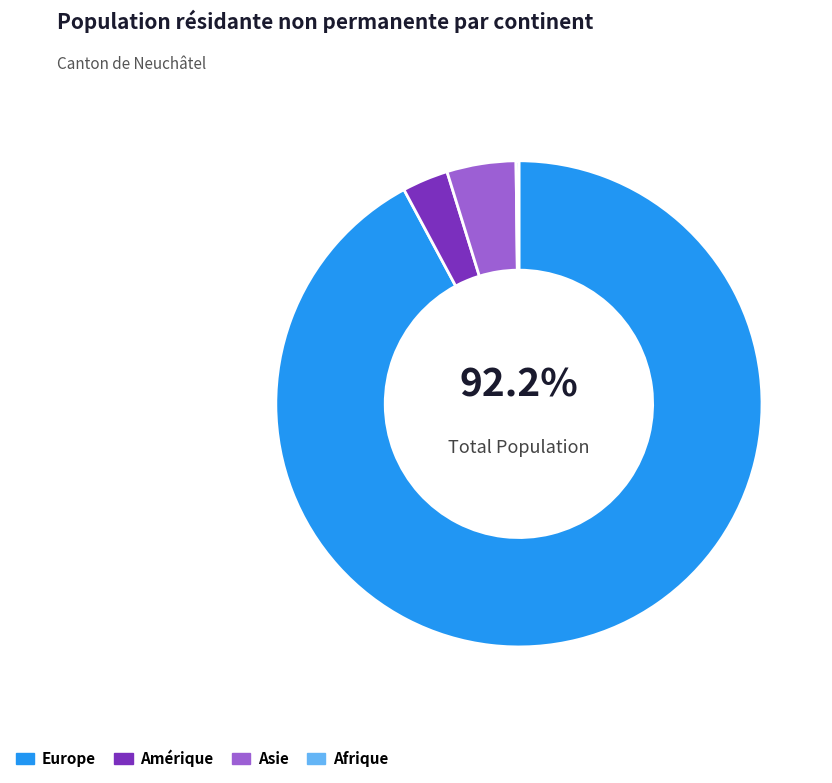

To the nearest percent, what portion does Amérique represent?

3%